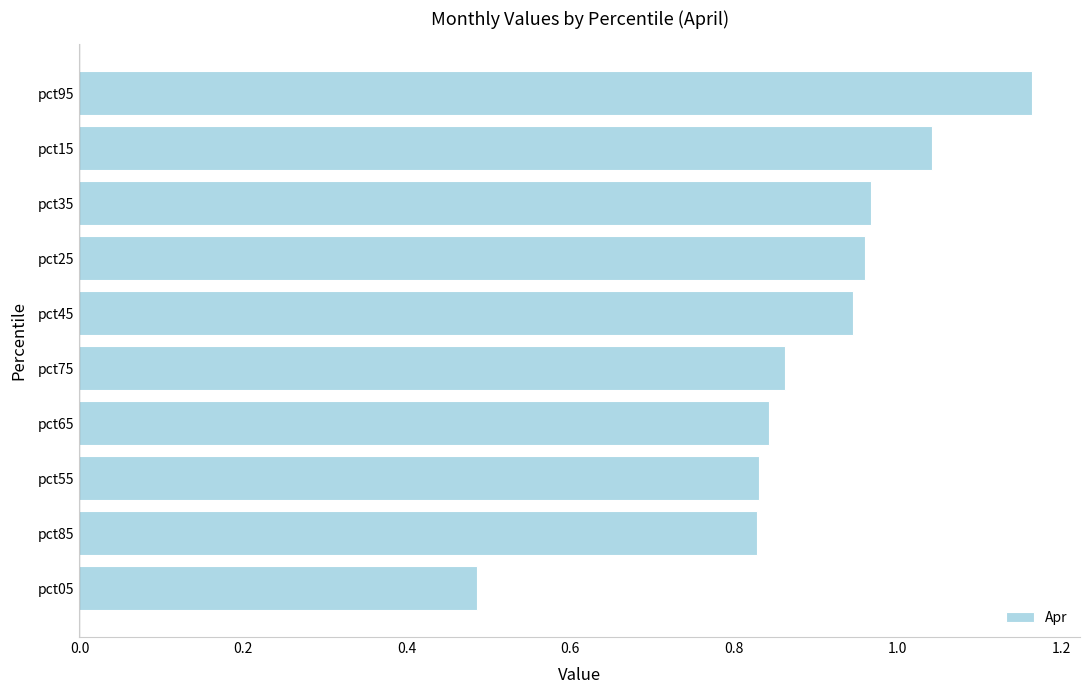

Count the number of categories in the chart.

10